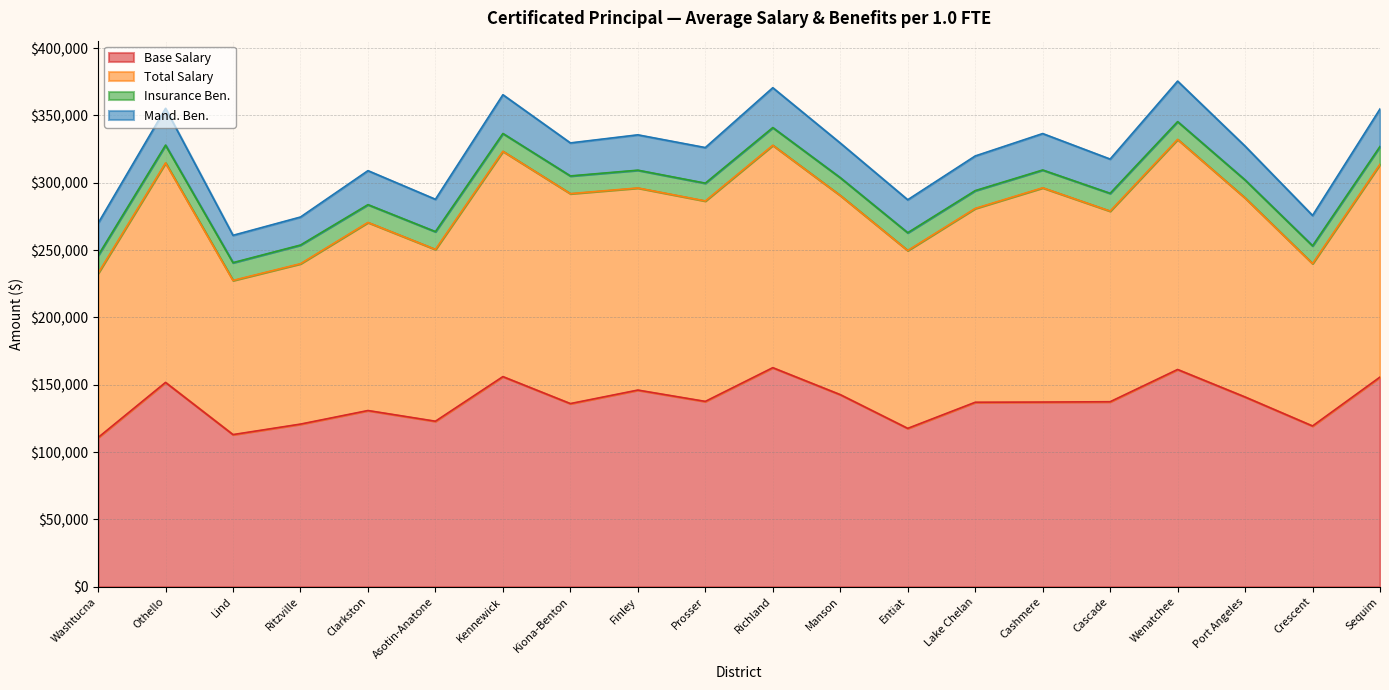

At which category does Total Salary reach its first local valley?

Lind